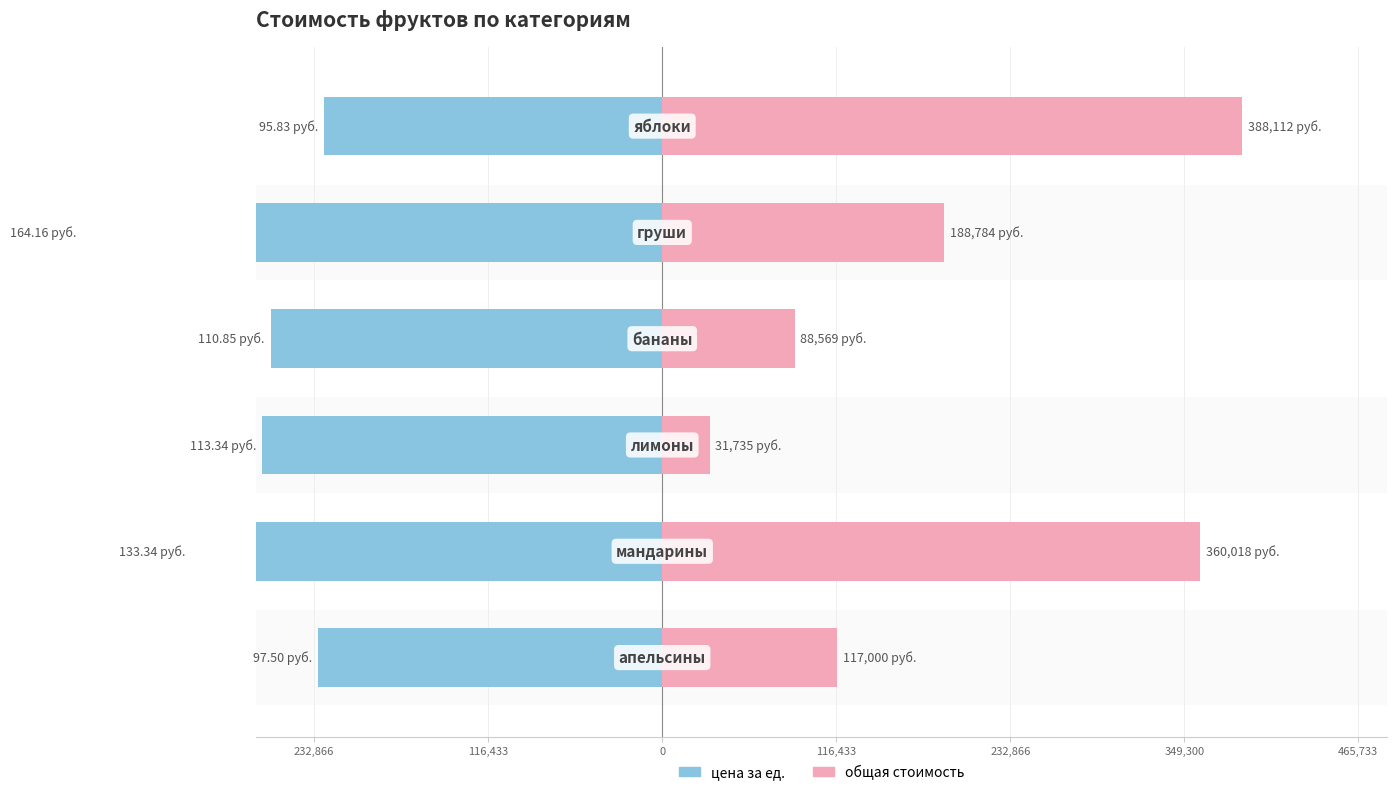

Which series has the largest total across all categories?

общая стоимость